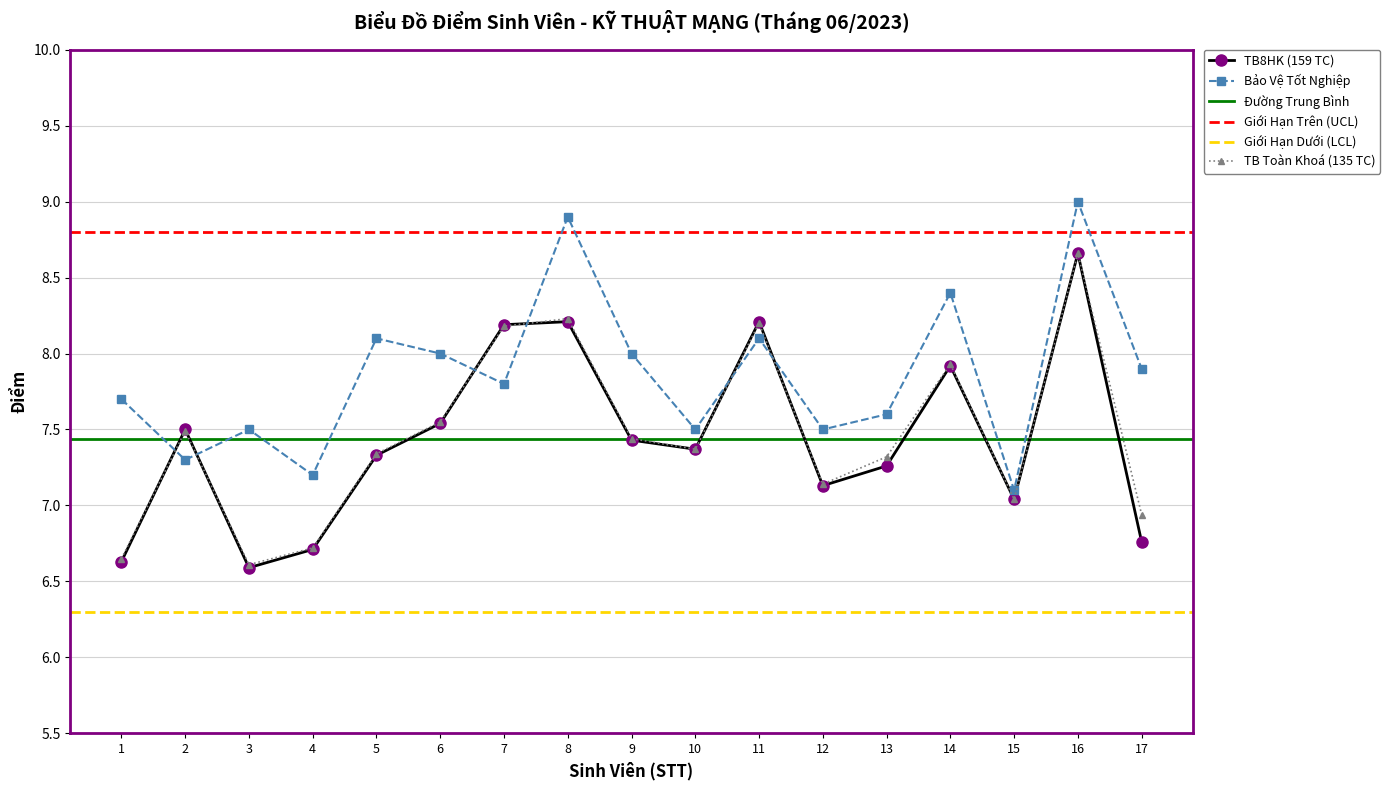

What is the value of the BẢO VỆ TỐT NGHIỆP point at the 7th from the left?

7.8